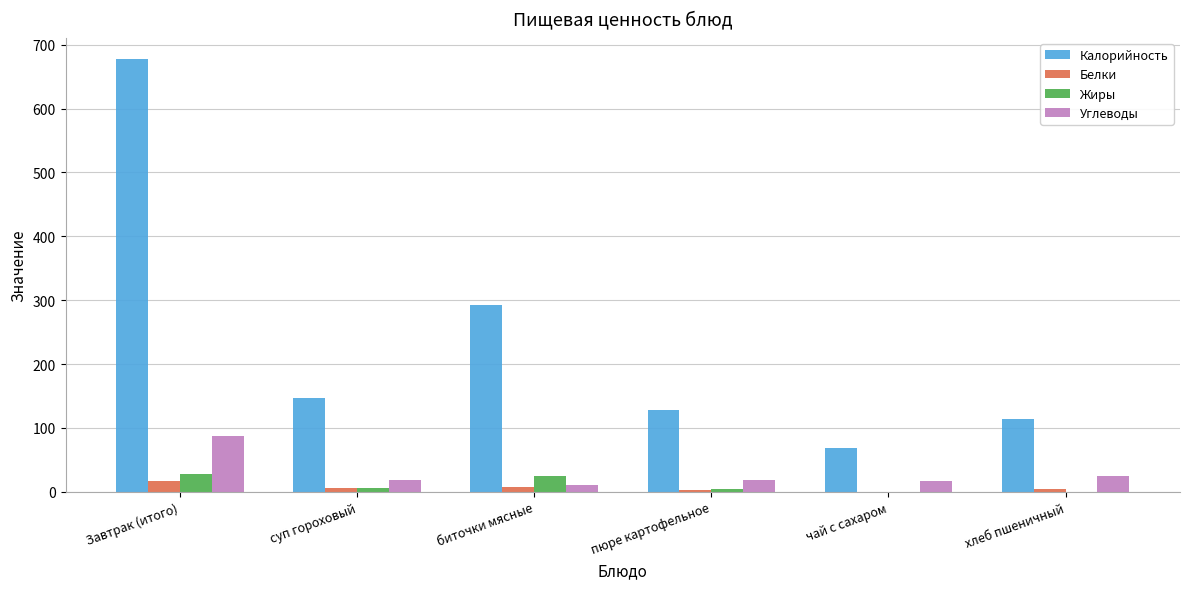

At which category does the chart reach its peak across all series?

Завтрак (итого)